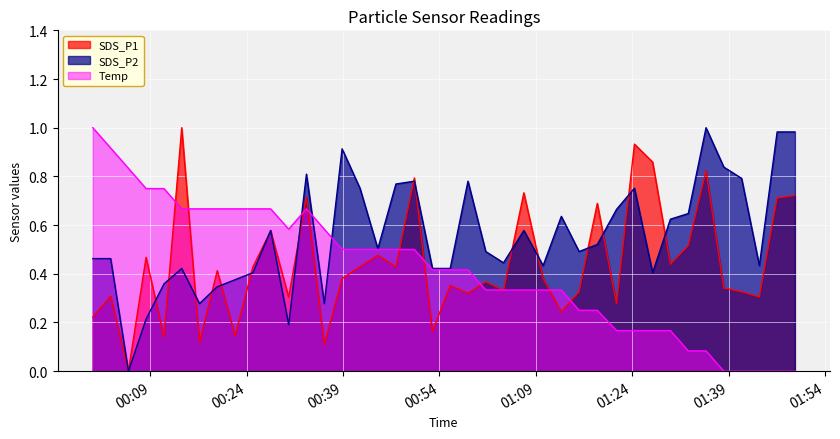

What is the value of the SDS_P2 point at the 11th from the left?

0.6